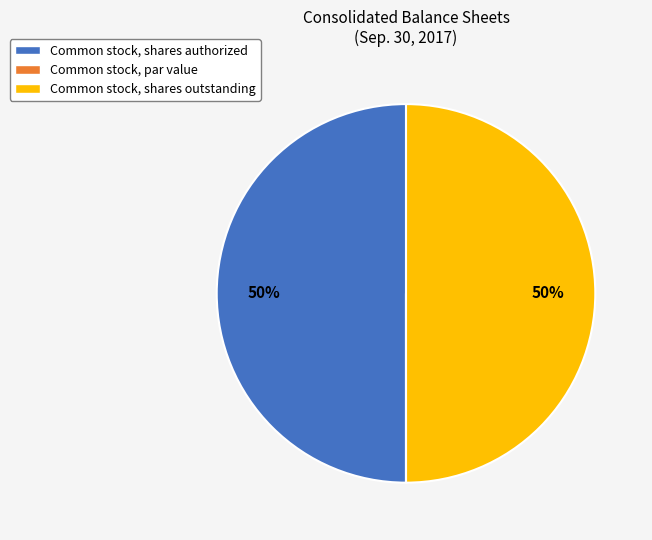

Is it true that Common stock, shares outstanding is 50% of the pie?

True